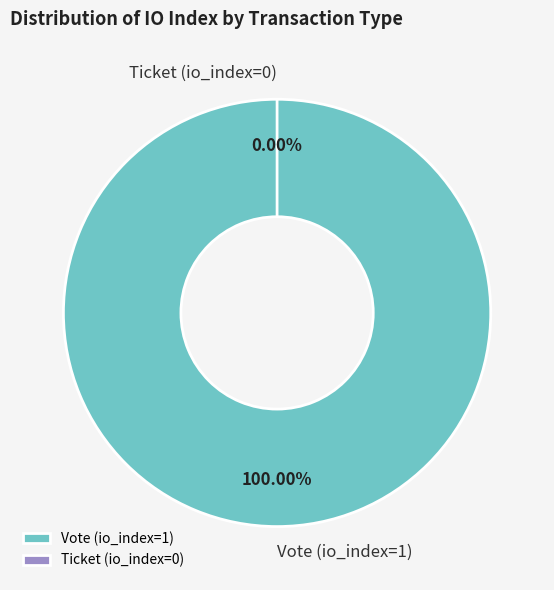

Which slice is the largest?

Vote (io_index=1)